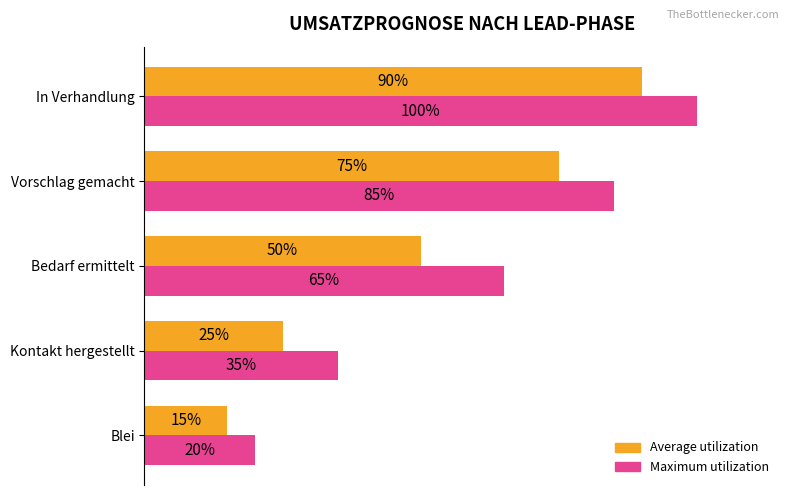

What are all the series names shown in the legend?

Average utilization, Maximum utilization